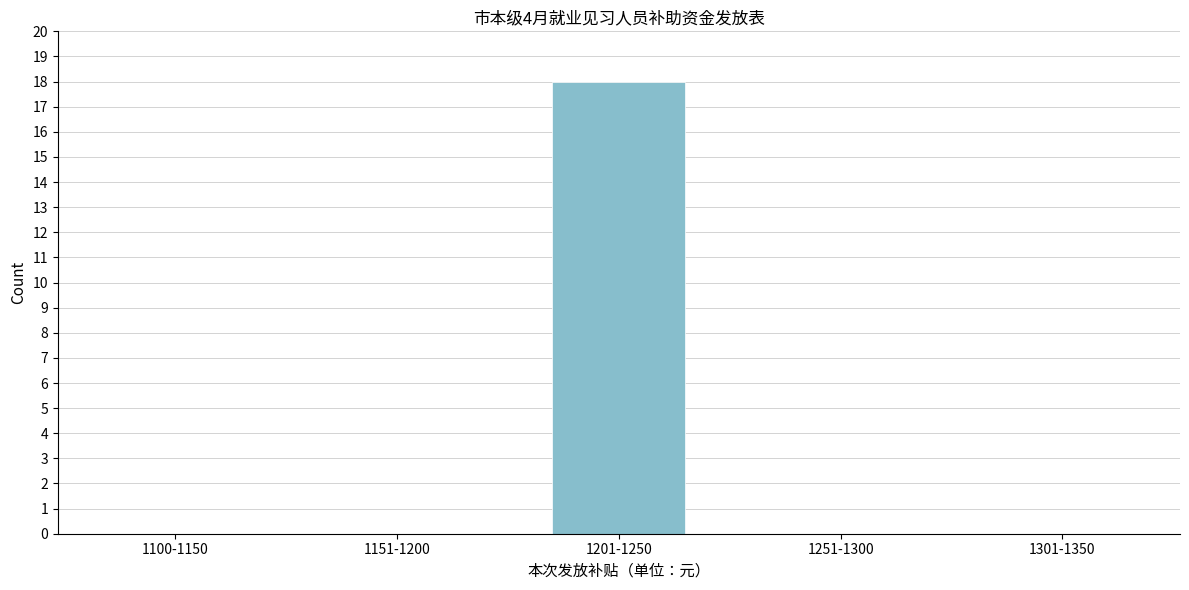

Reading right to left, what are all the values shown in this chart?

1301-1350=0	1251-1300=0	1201-1250=18	1151-1200=0	1100-1150=0